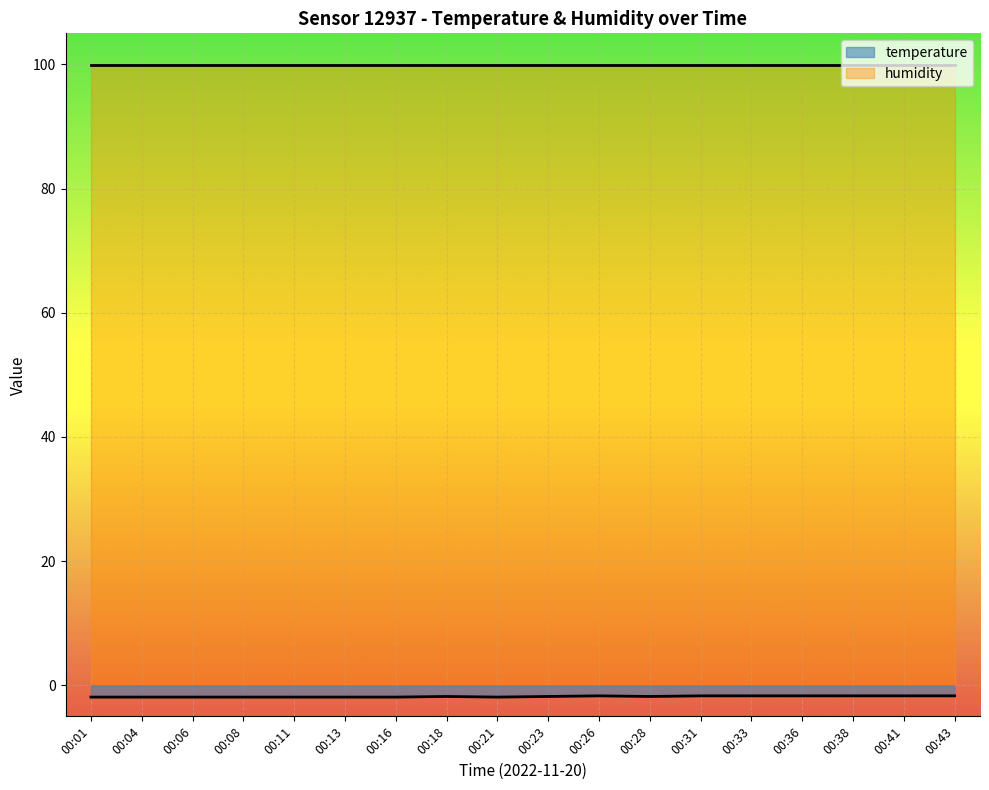

What is the value of the 14th point from the left?

-1.7